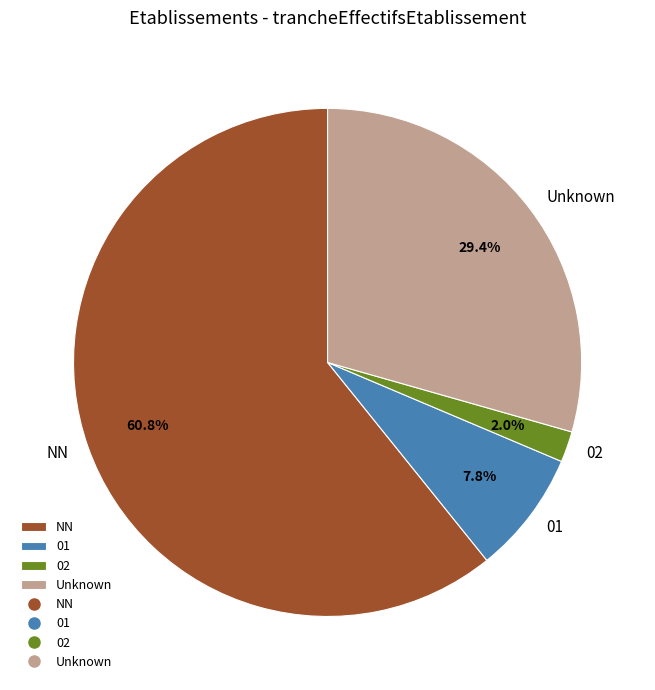

Combined, what portion of the pie is 02 and 01?

9.8%